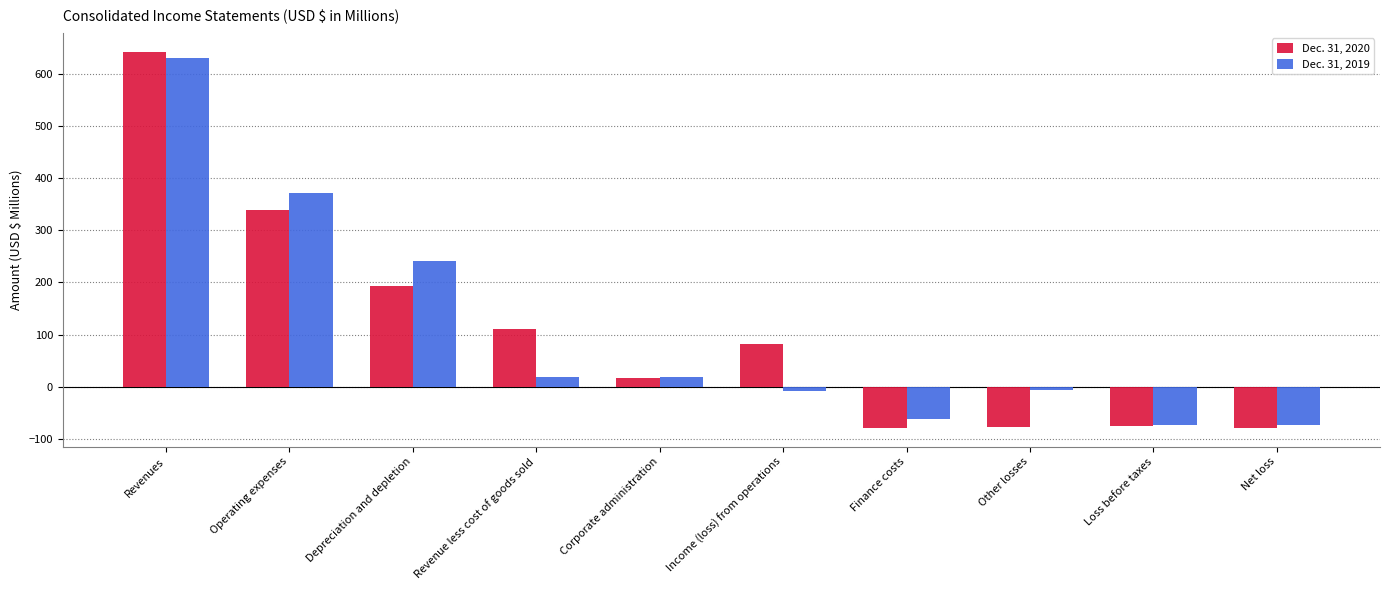

How many values in the Dec. 31, 2019 series are below 17?

5